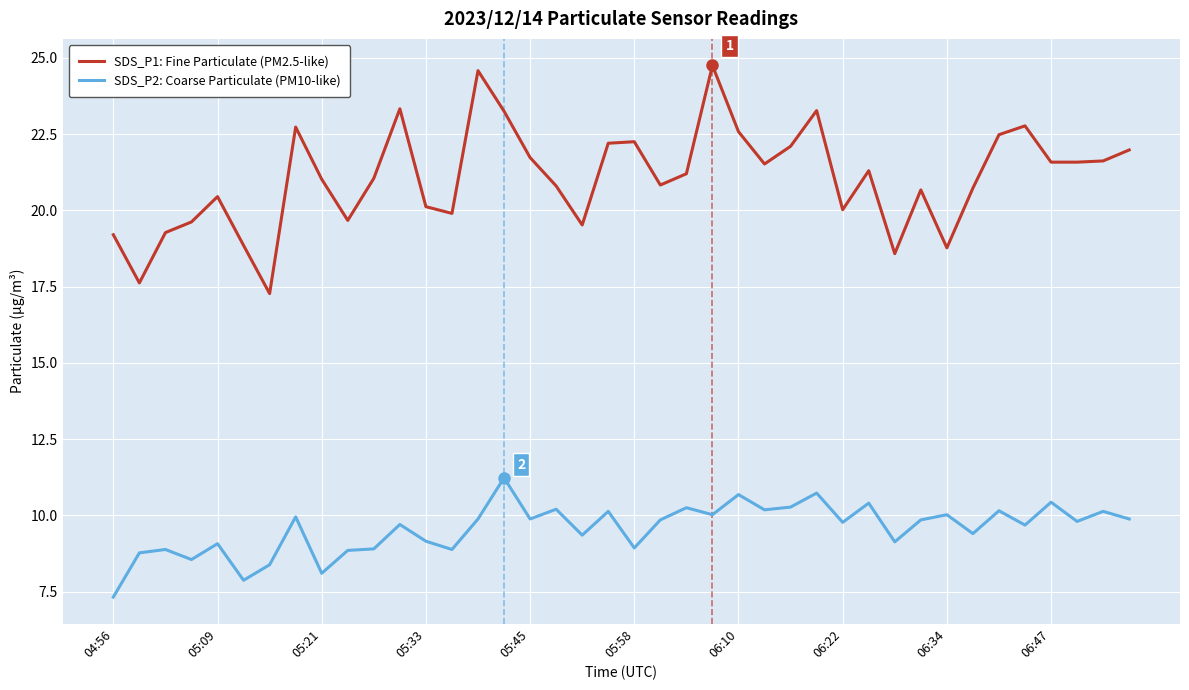

Which series has the largest range (max minus min)?

SDS_P1: Fine Particulate (PM2.5-like)